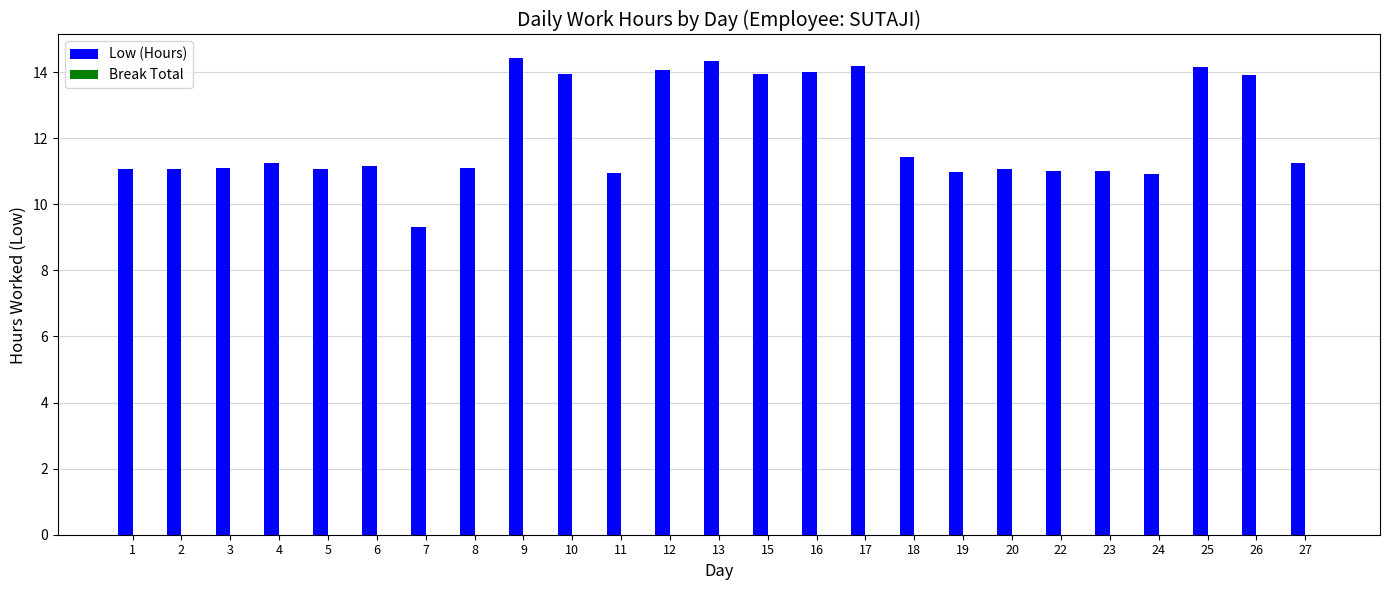

Approximately how many times larger is the value at 20 compared to 8?

1.0